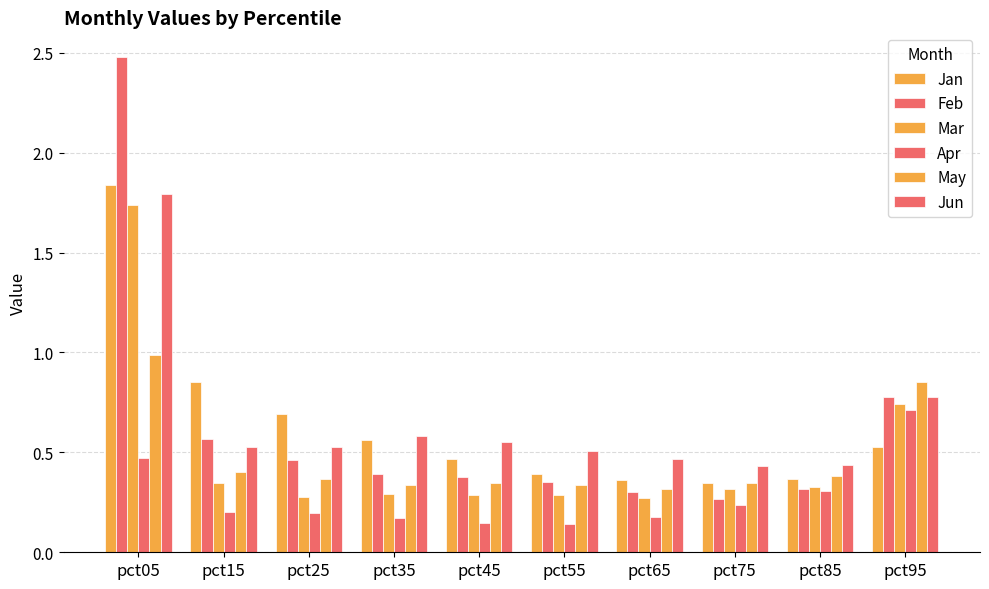

What is the difference between the maximum and minimum values in the Apr series?

0.6